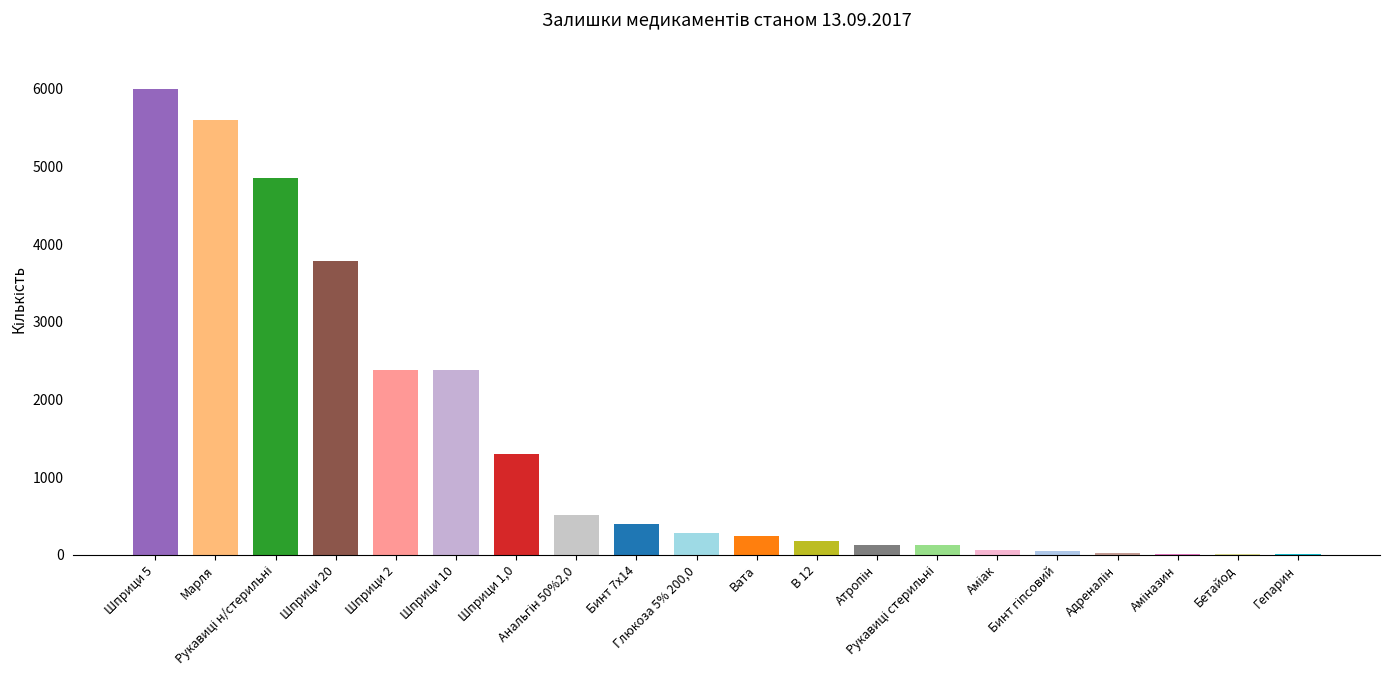

What is the change in value from Марля to Гепарин?

-5594